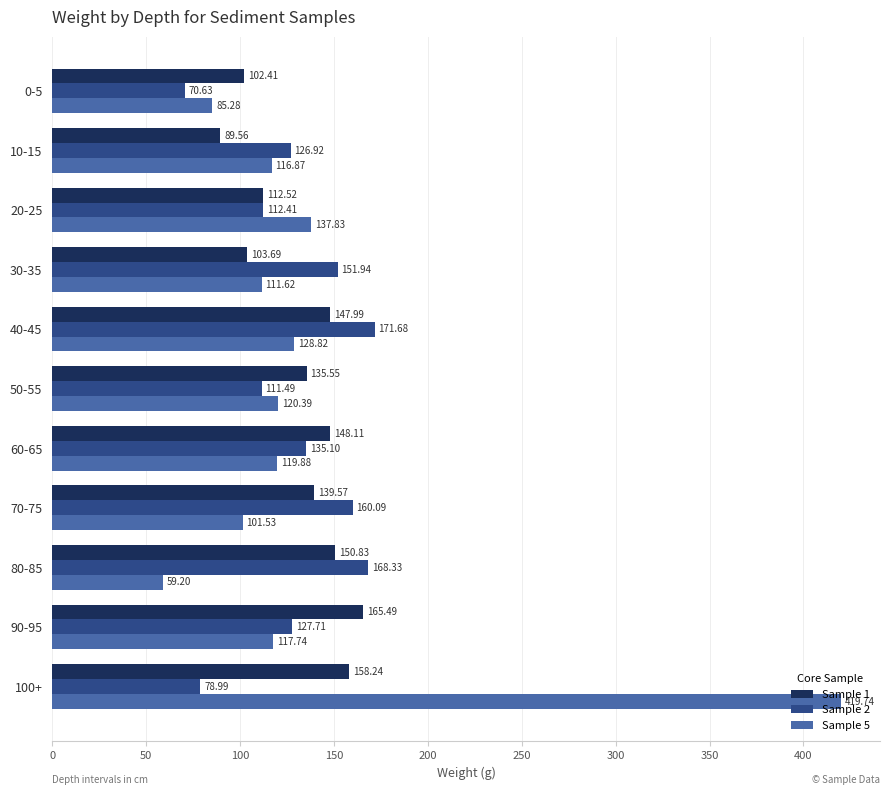

What is the sum of all Sample 1 values?

1454.0